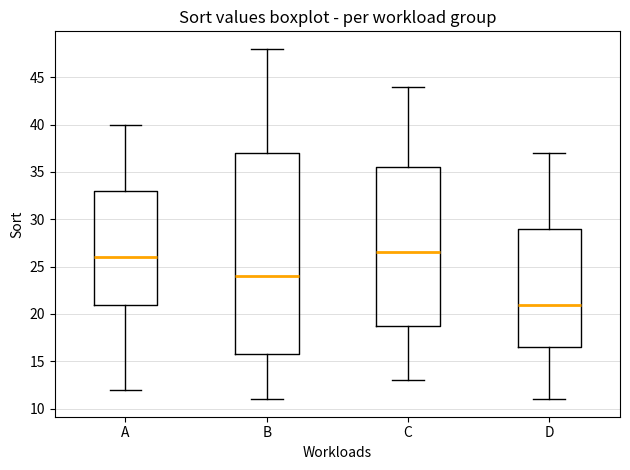

Reading left to right, transcribe this box plot: for each box, give where its median line is, the range the box spans, and where its two whiskers end, as read against the y-axis. The values are not printed on the chart, so give them approximately, as read against the axis.

A: median 26.0, box 21.0 to 33.0, whiskers 12.0 to 40.0
B: median 24.0, box 16.0 to 37.0, whiskers 11.0 to 48.0
C: median 26.5, box 19.0 to 35.5, whiskers 13.0 to 44.0
D: median 21.0, box 16.5 to 29.0, whiskers 11.0 to 37.0